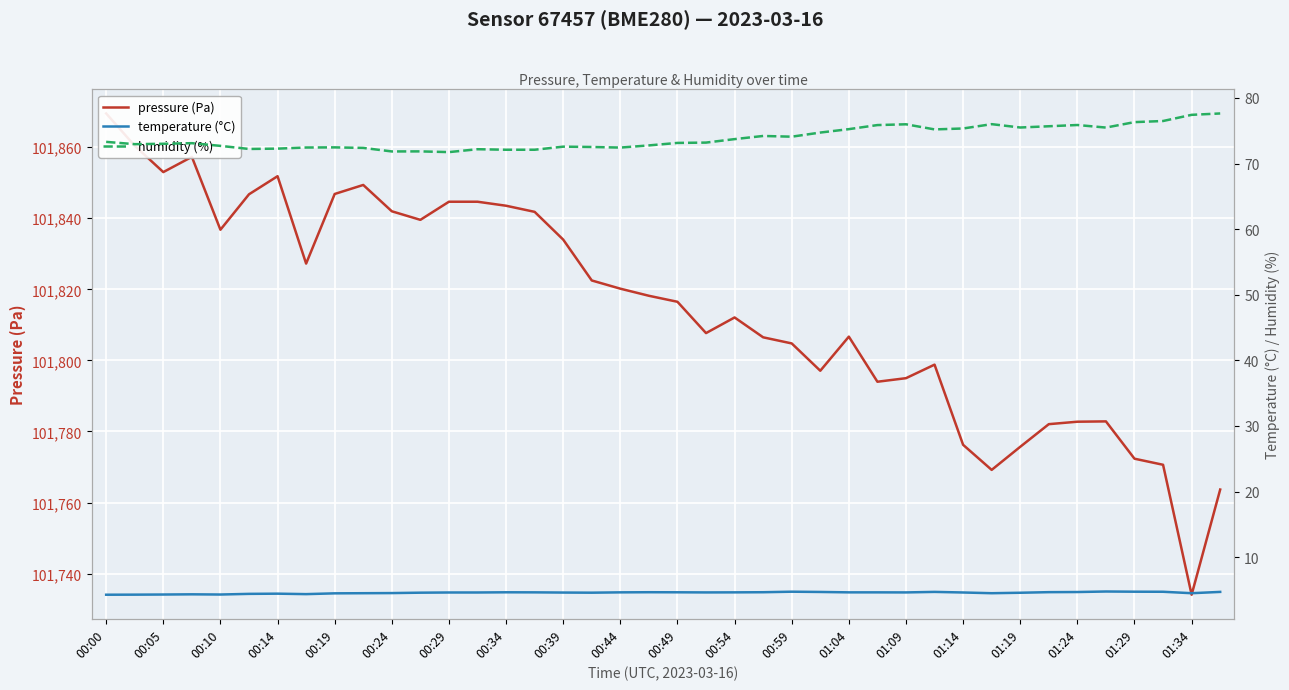

Which series changed the most between 00:00 and 01:29?

pressure (Pa)